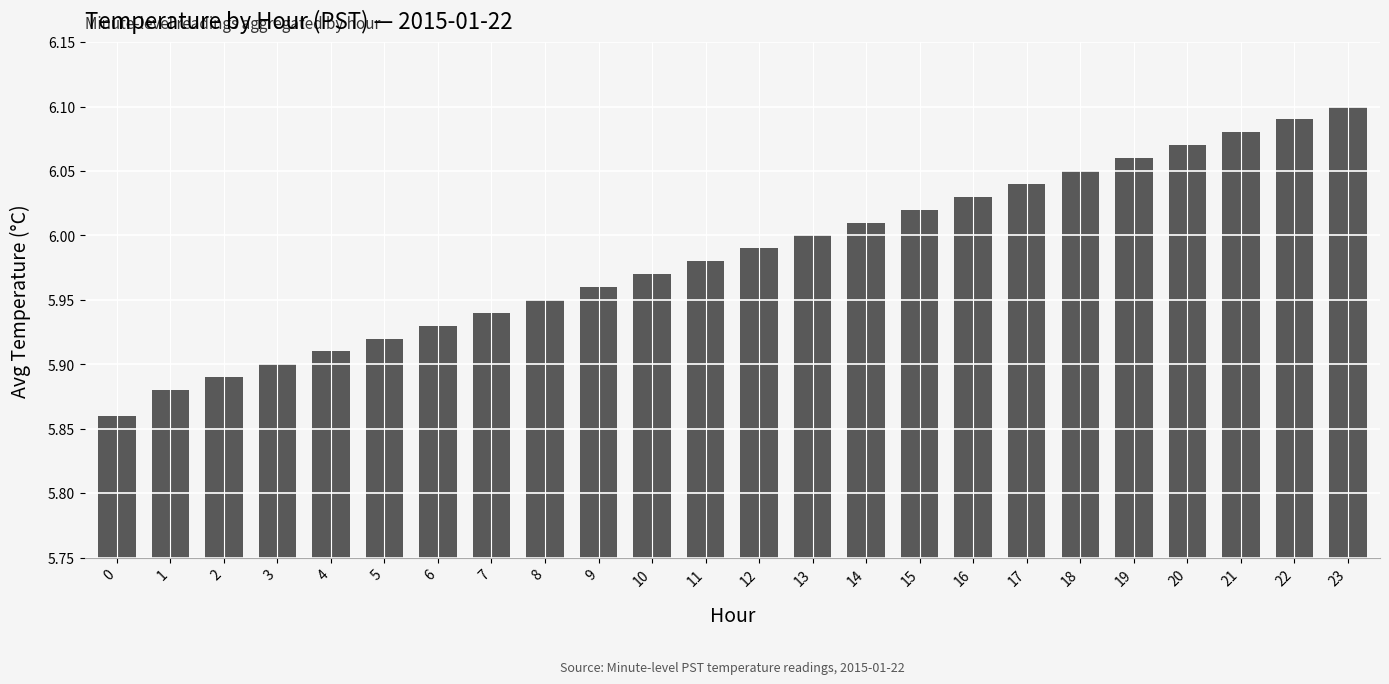

List the labels in order of value, largest first.

23, 22, 21, 20, 19, 18, 17, 16, 15, 14, 13, 12, 11, 10, 9, 8, 7, 6, 5, 4, 3, 2, 1, 0